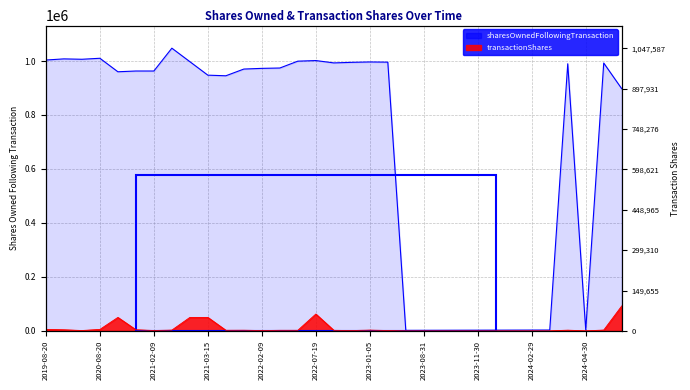

Is the value of transactionShares at 2023-07-31 greater than the value of sharesOwnedFollowingTransaction at 2022-07-19?

No